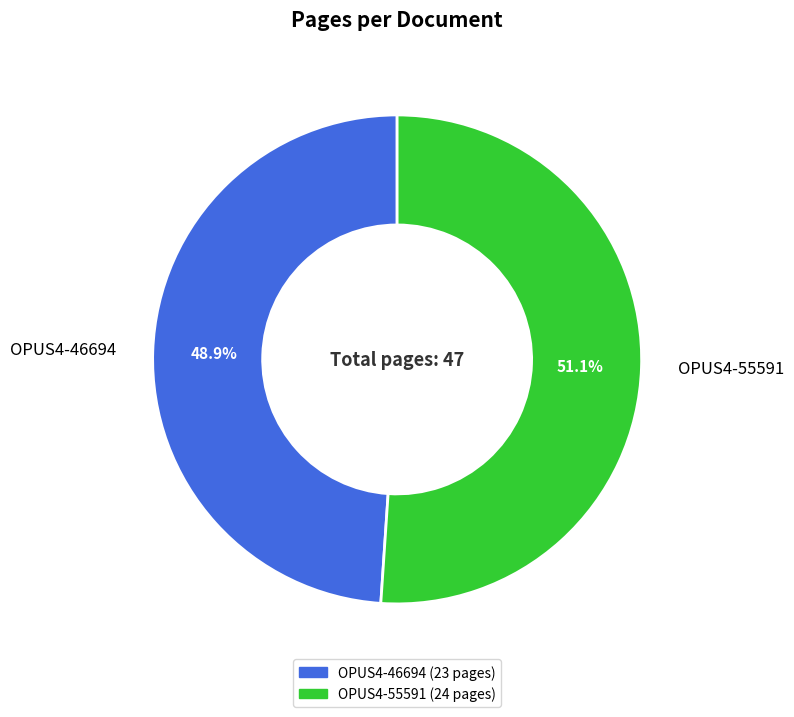

To the nearest percent, what portion does OPUS4-55591 represent?

51%